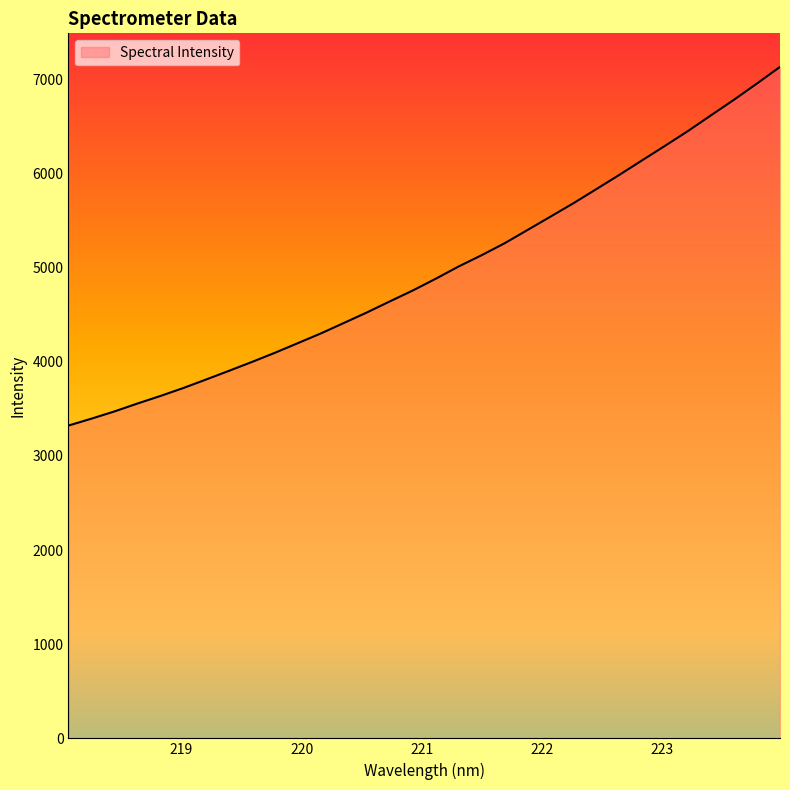

What is the greatest value displayed?

7132.8